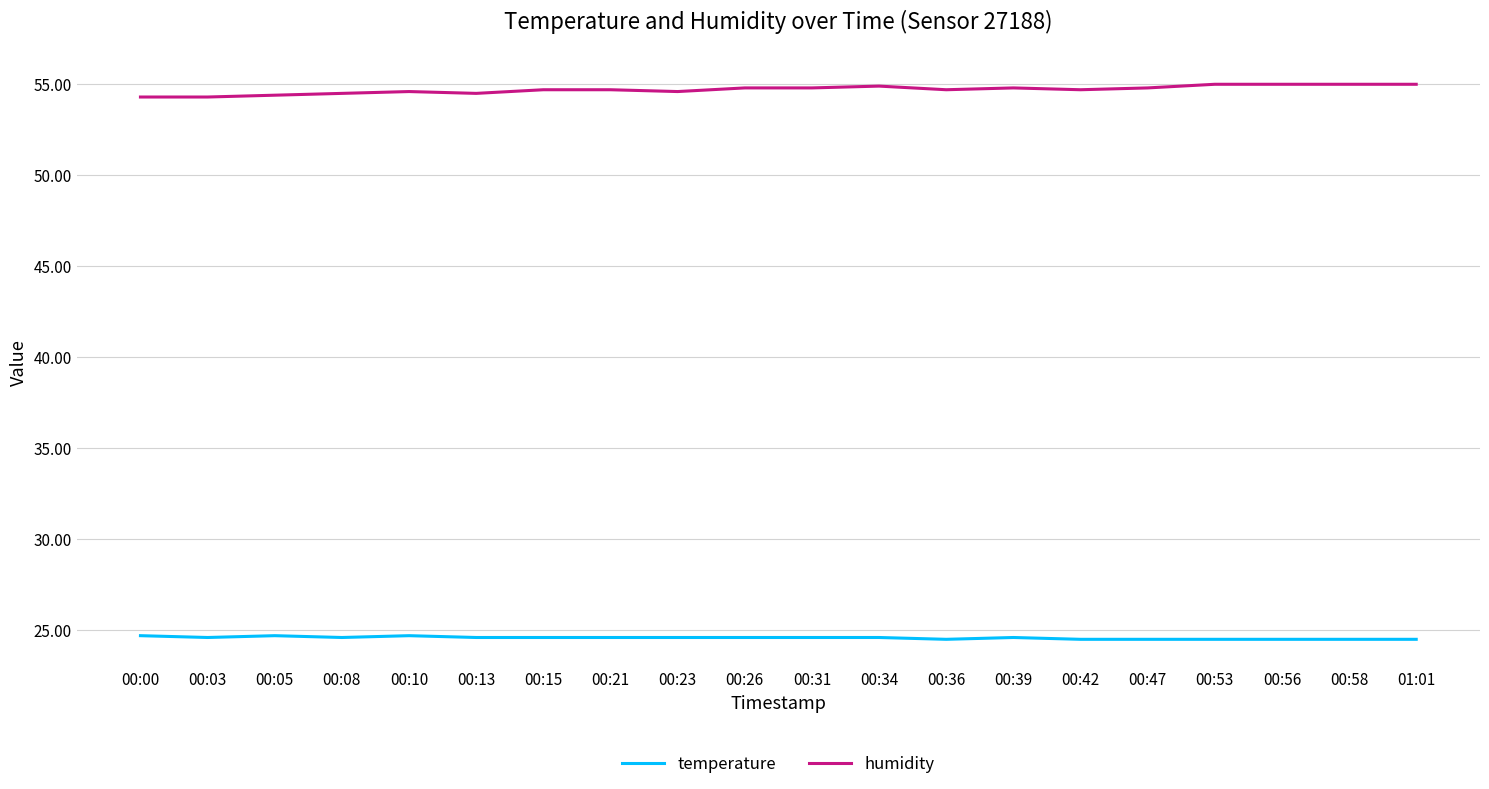

What position from the right is 00:10?

16